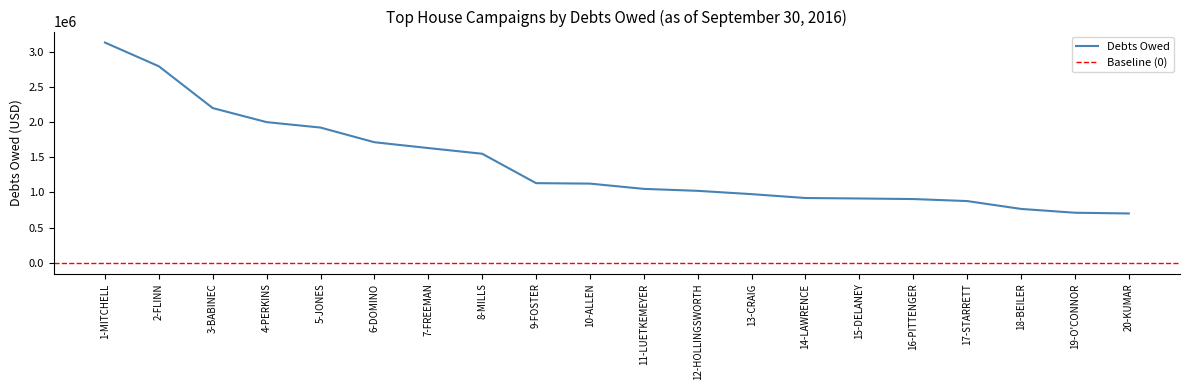

Where is the data nearest to the value 1916305?

5-JONES